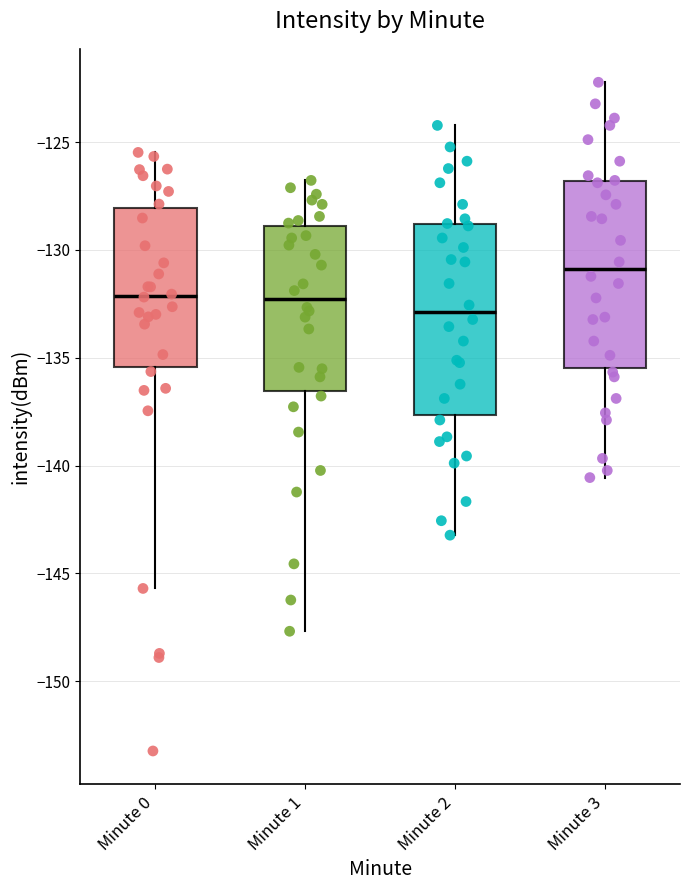

Reading left to right, transcribe this box plot: for each box, give where its median line is, the range the box spans, and where its two whiskers end, as read against the y-axis. The values are not printed on the chart, so give them approximately, as read against the axis.

Minute 0: median -132.0, box -135.5 to -128.0, whiskers -145.5 to -125.5
Minute 1: median -132.5, box -136.5 to -129.0, whiskers -147.5 to -127.0
Minute 2: median -133.0, box -137.5 to -129.0, whiskers -143.0 to -124.0
Minute 3: median -131.0, box -135.5 to -127.0, whiskers -140.5 to -122.0